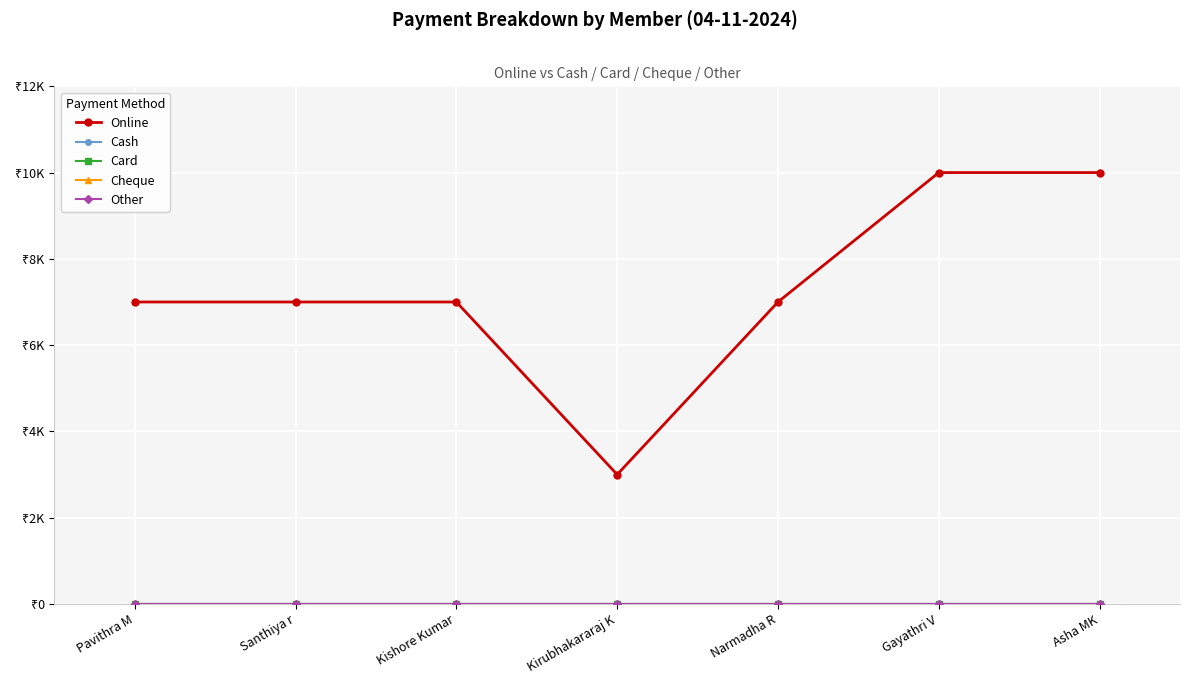

Which series has the widest spread of values?

Online